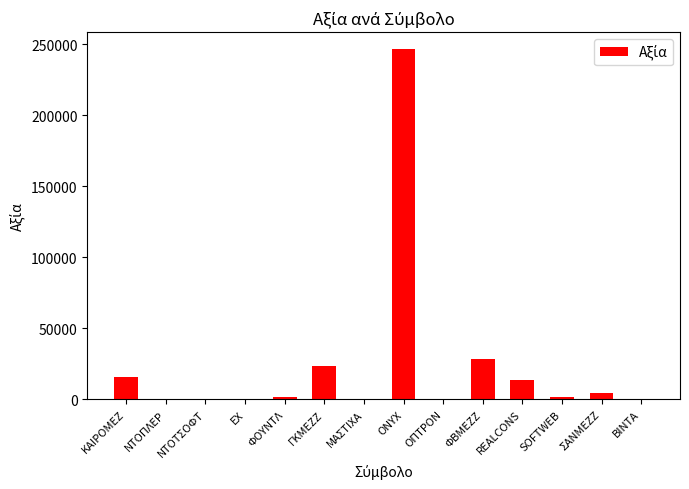

What is the sum of all values?

335857.5